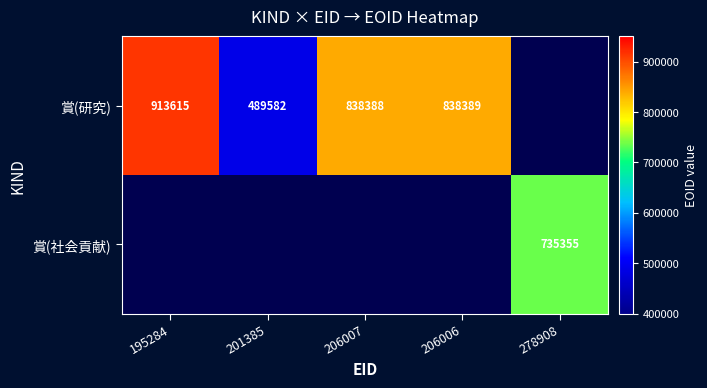

The value of 賞(社会貢献) at 278908 is 735355. True or false?

True